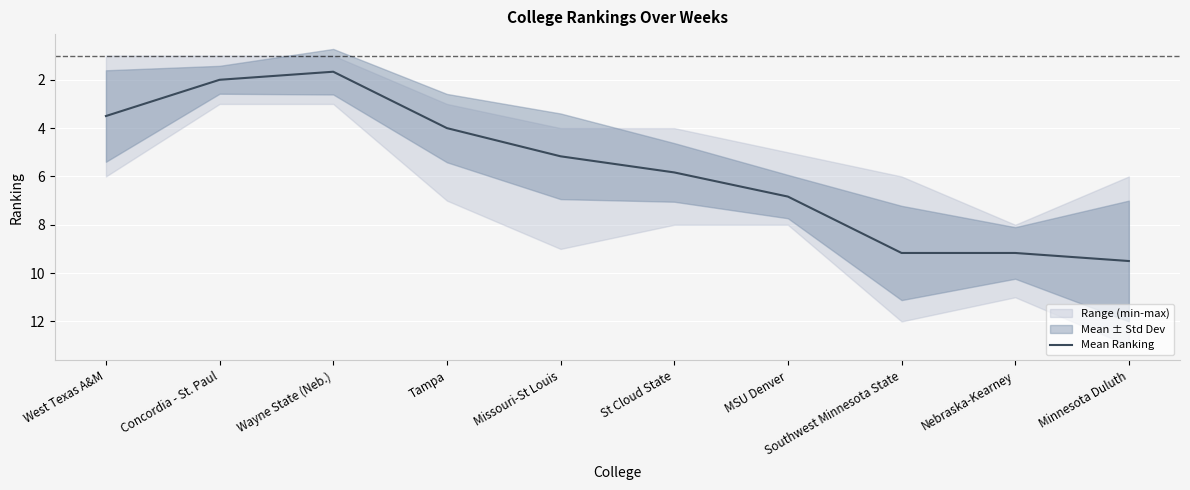

What is the difference between the maximum and minimum values?

7.8